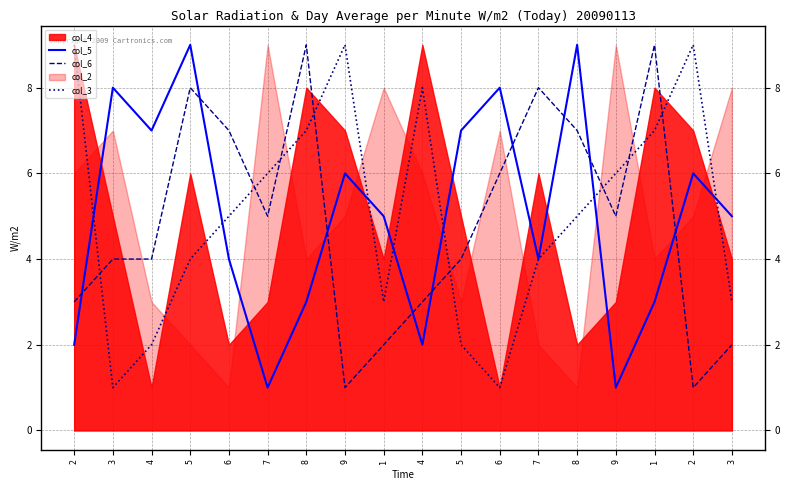

How many data points does each series have?

18